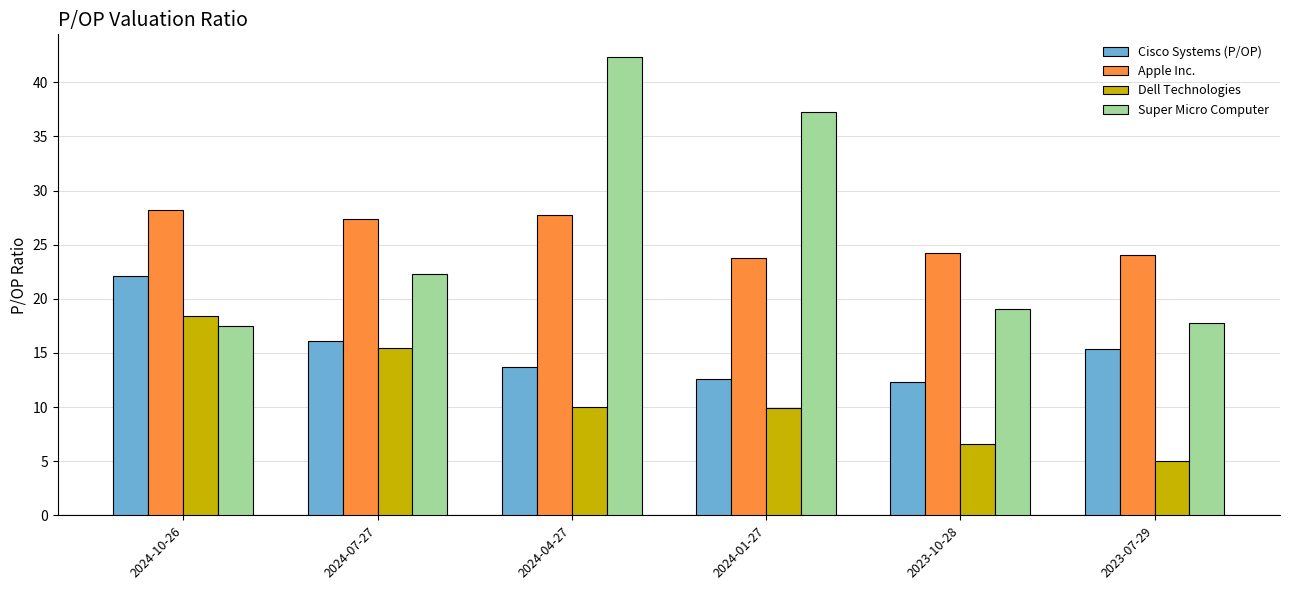

Count the number of categories in the chart.

6